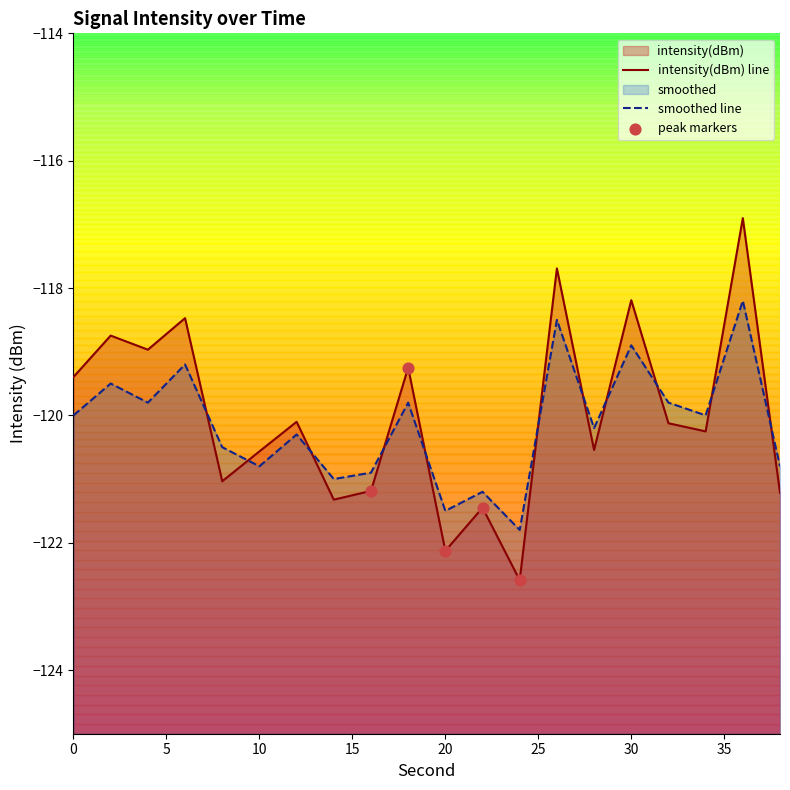

At which category is the sum across all series the highest?

36